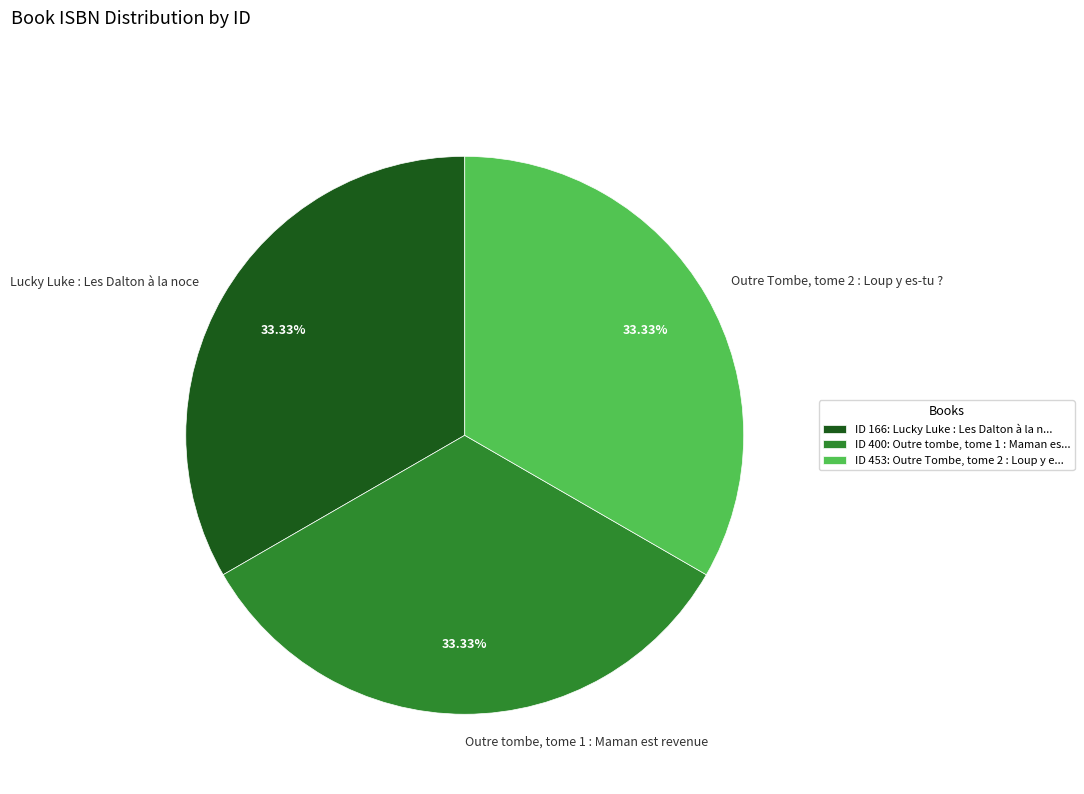

Do Lucky Luke : Les Dalton à la noce and Outre Tombe, tome 2 : Loup y es-tu ? together represent more than half of the pie?

Yes